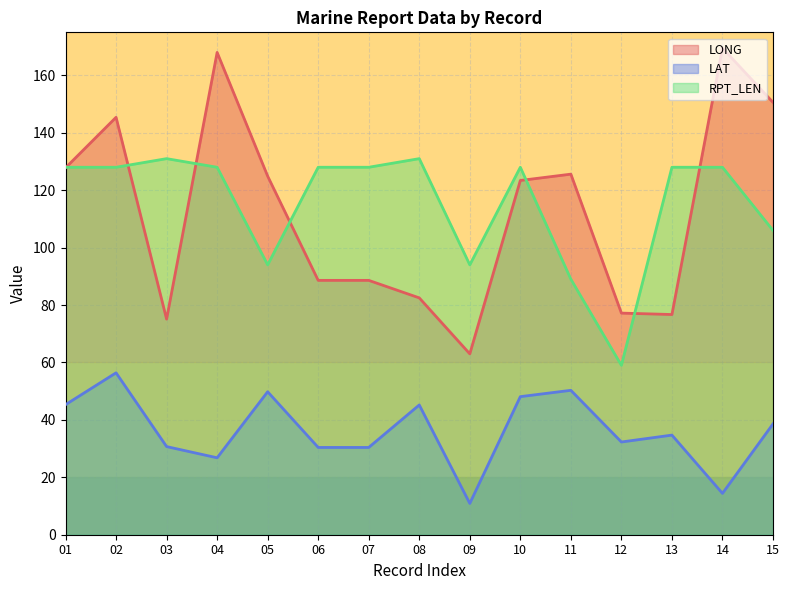

Where is the first local maximum for LONG?

02